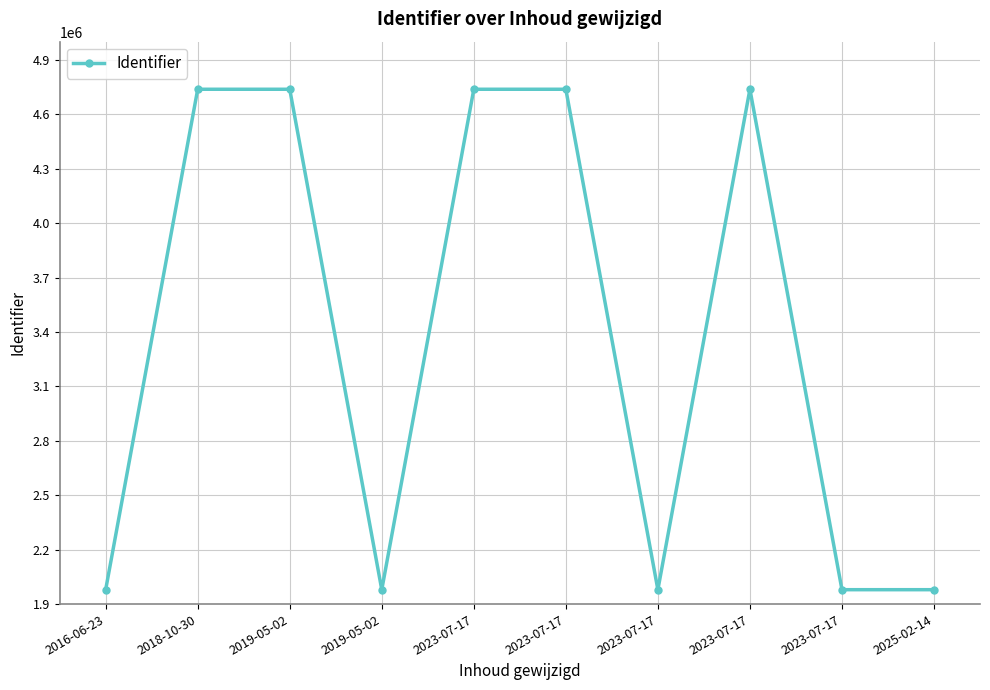

How many categories are shown in the chart?

10